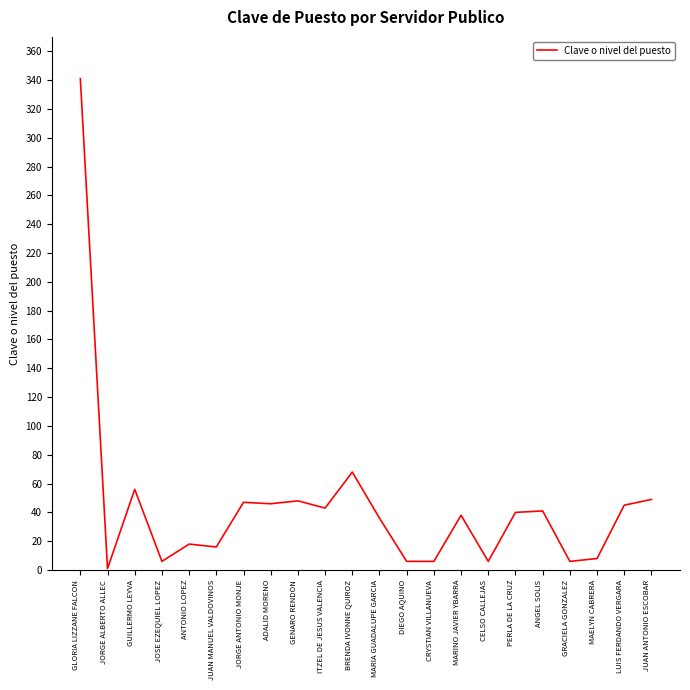

How many distinct data groups are displayed?

1